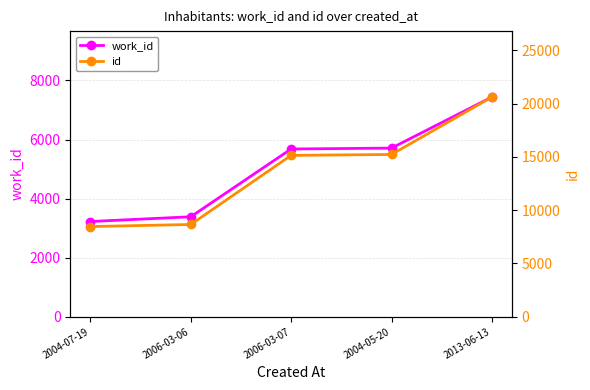

Reading left to right, transcribe all the data shown in this chart.

work_id: 2004-07-19=3224	2006-03-06=3384	2006-03-07=5679	2004-05-20=5709	2013-06-13=7438
id: 2004-07-19=8468	2006-03-06=8664	2006-03-07=15153	2004-05-20=15237	2013-06-13=20631